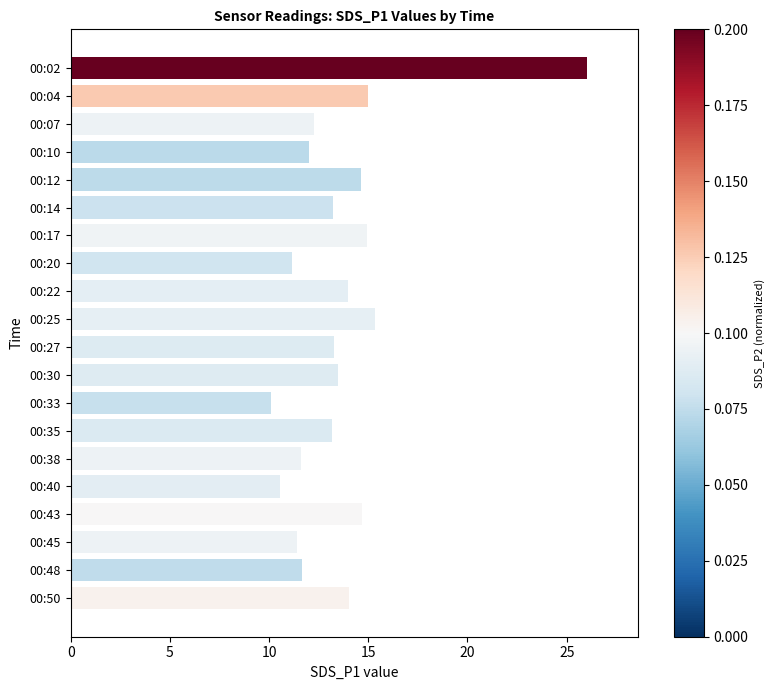

What is the value of the 7th bar from the top?

14.9